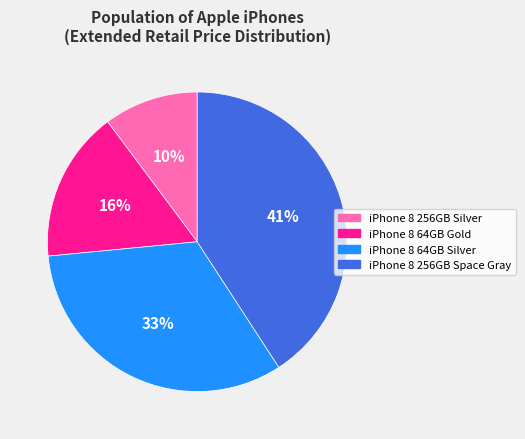

Rank the categories by value from highest to lowest.

iPhone 8 256GB Space Gray, iPhone 8 64GB Silver, iPhone 8 64GB Gold, iPhone 8 256GB Silver